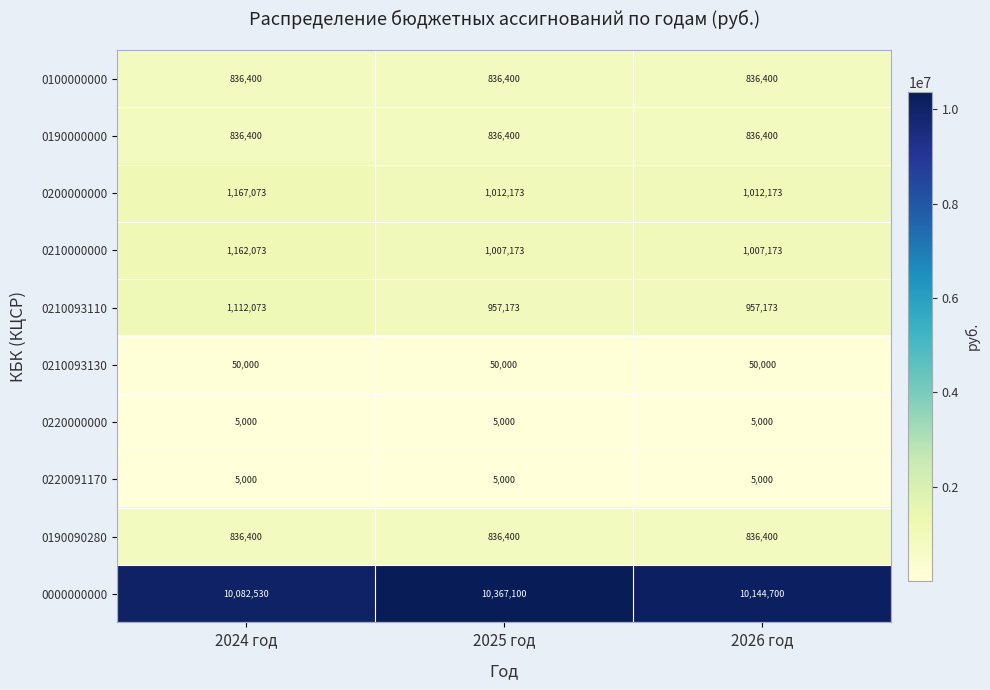

At which category is the sum across all series the highest?

2024 год